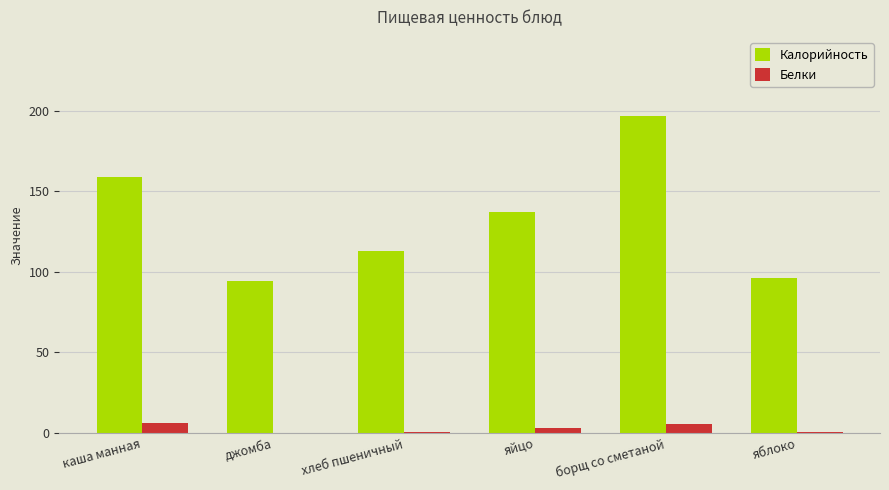

At which category is the sum across all series the highest?

борщ со сметаной